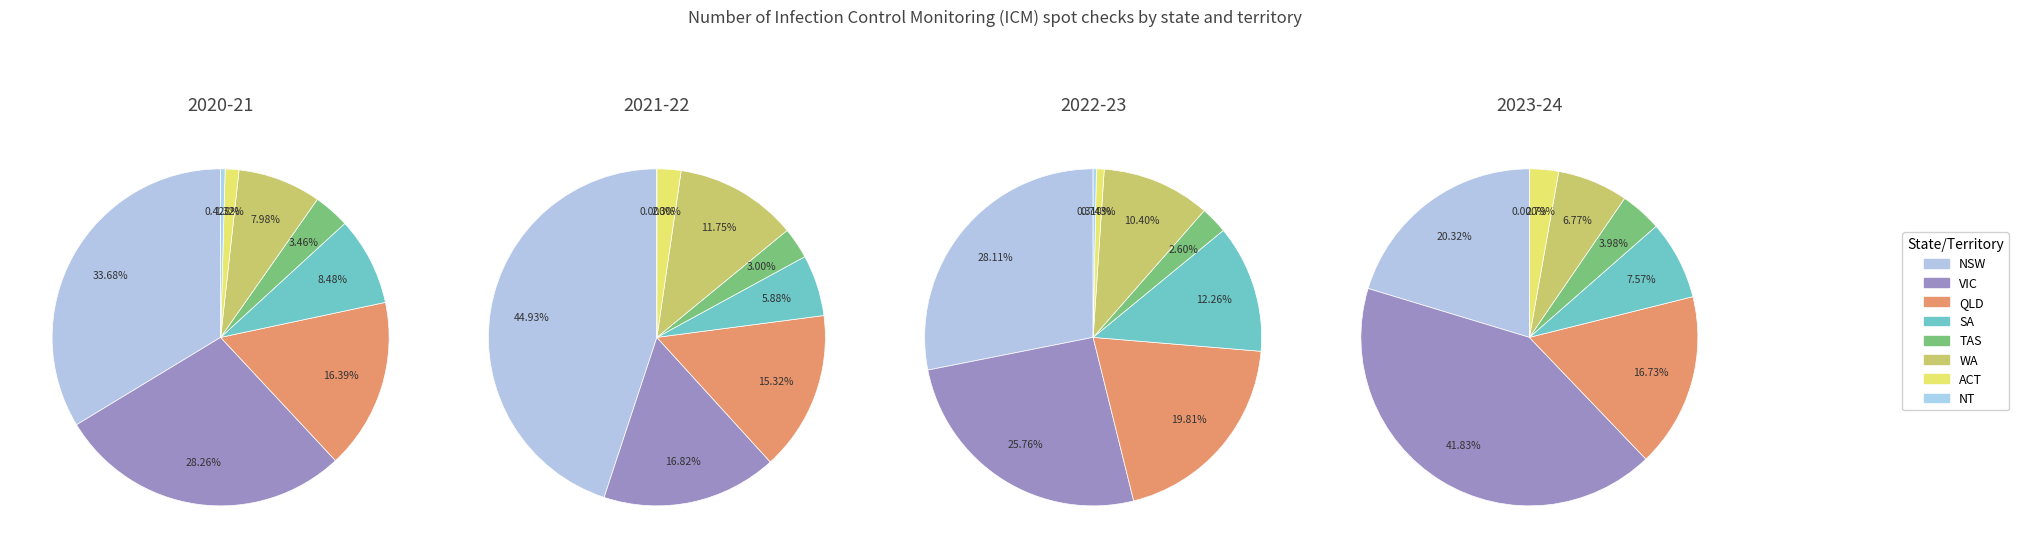

Between SA and WA, which series saw the biggest shift?

2021-22